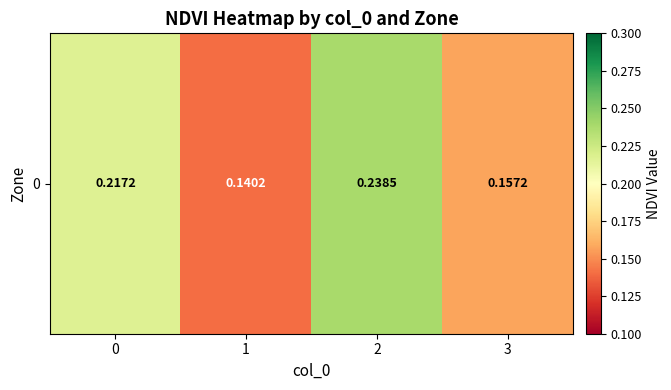

Reading left to right, transcribe all the data shown in this chart.

0.2	0.1	0.2	0.2